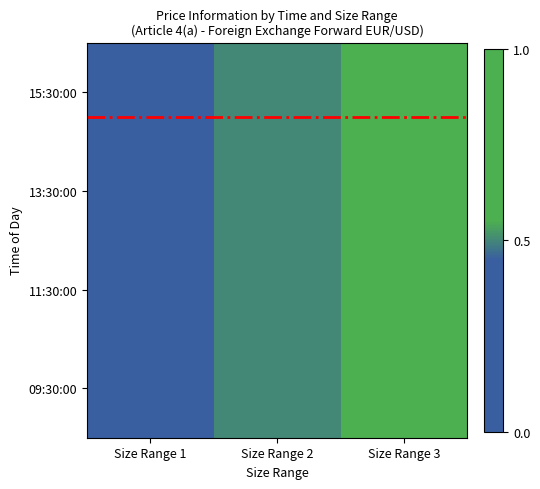

What is the average value of the 11:30:00 series?

0.5